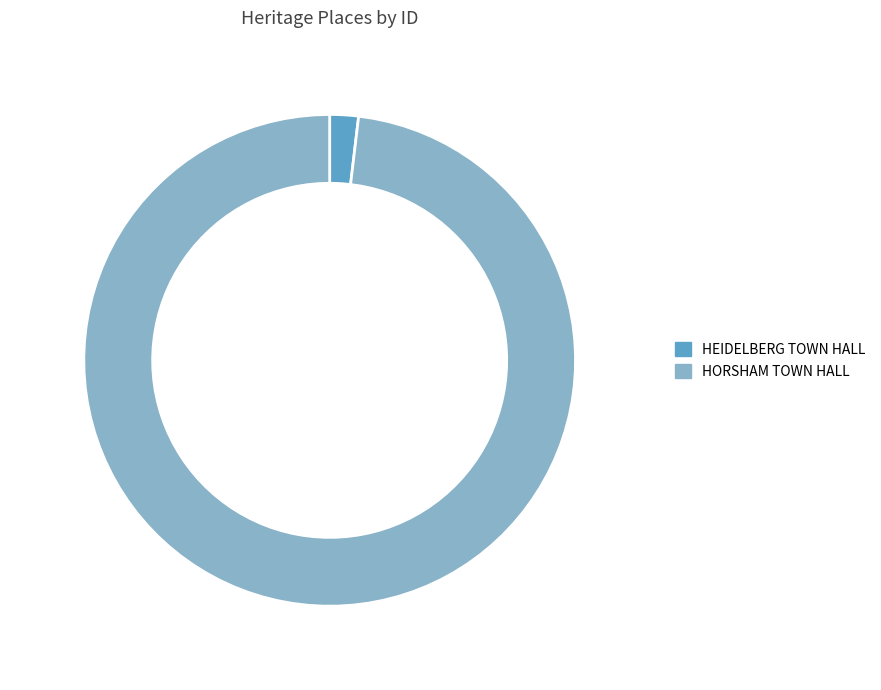

To the nearest percent, what is the difference between the largest and smallest slice percentages?

96%